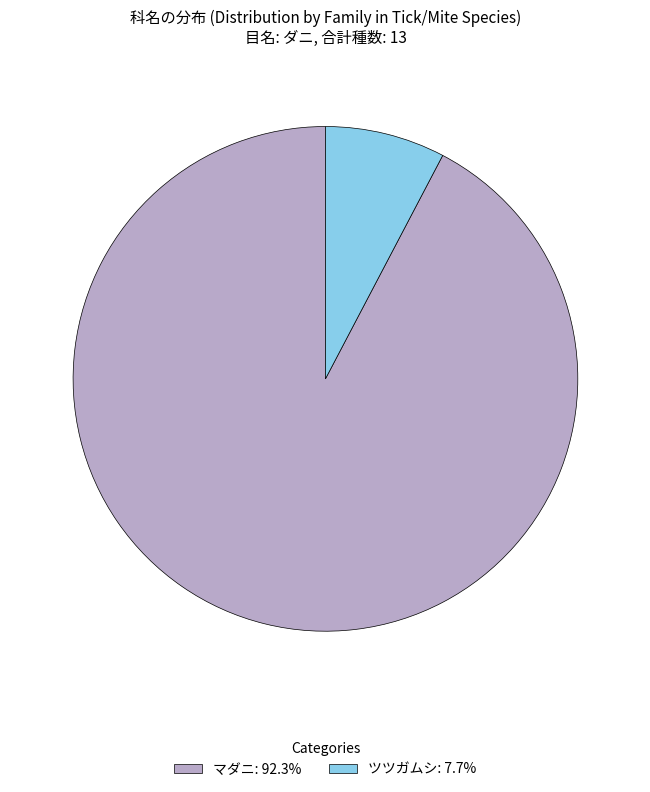

Which category has the biggest portion of the pie?

マダニ